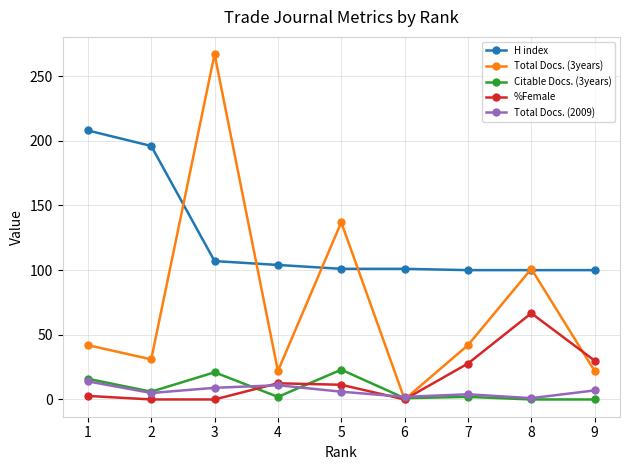

Between 2 and 4, which series saw the biggest shift?

H index